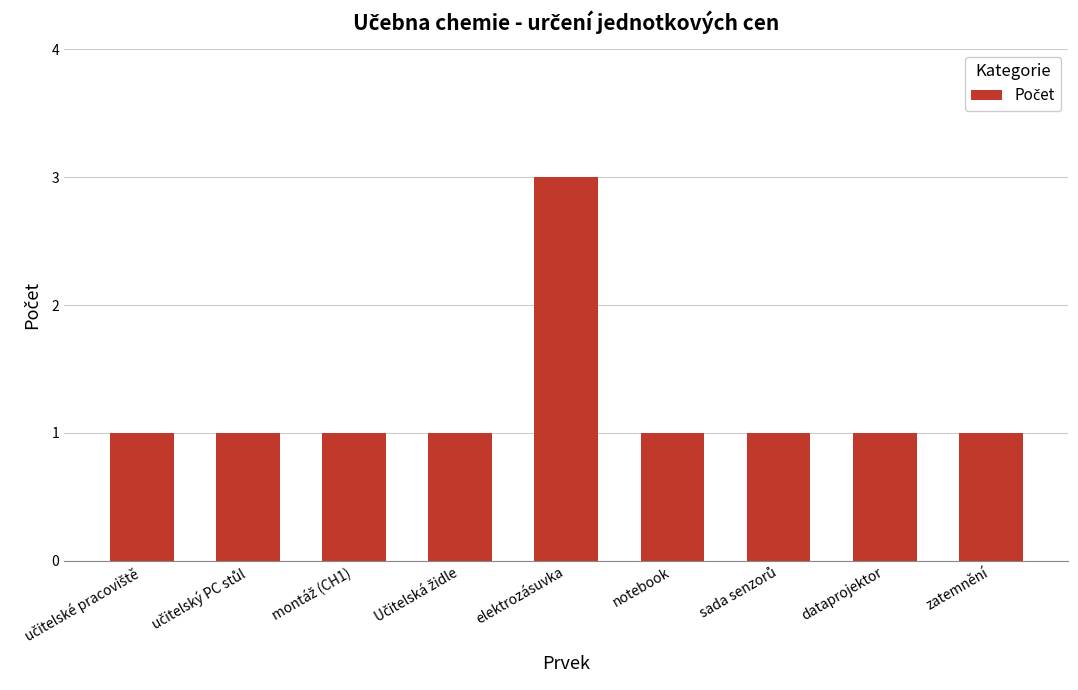

What is the sum of all values?

11